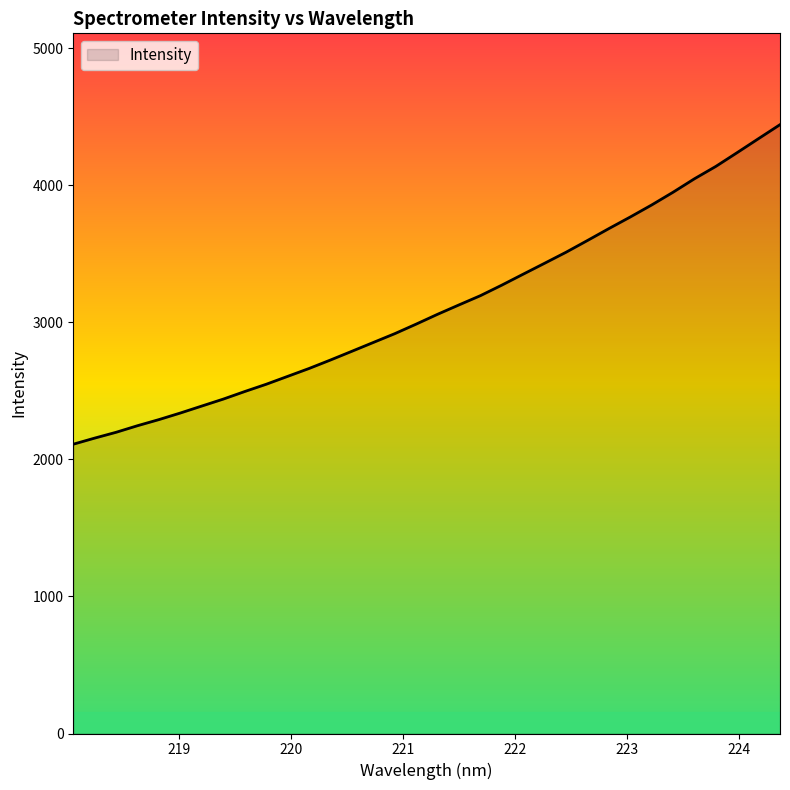

What is the minimum value shown in the chart?

2110.6